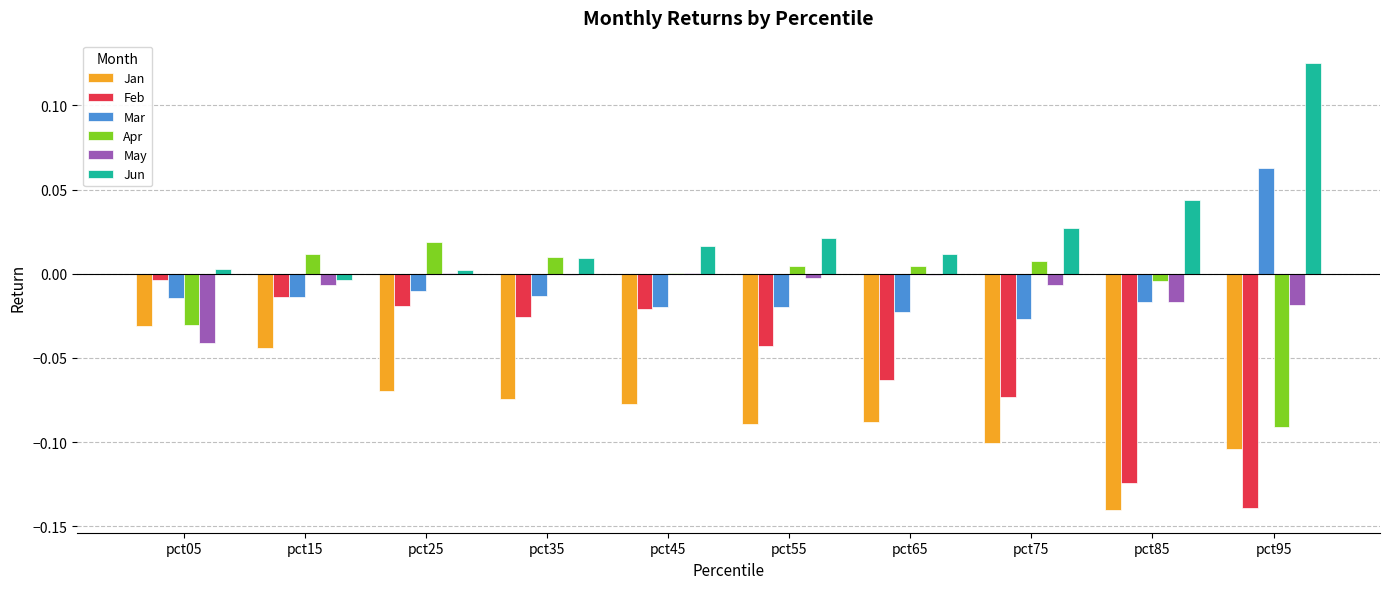

What is the sum of all Jun values?

0.3